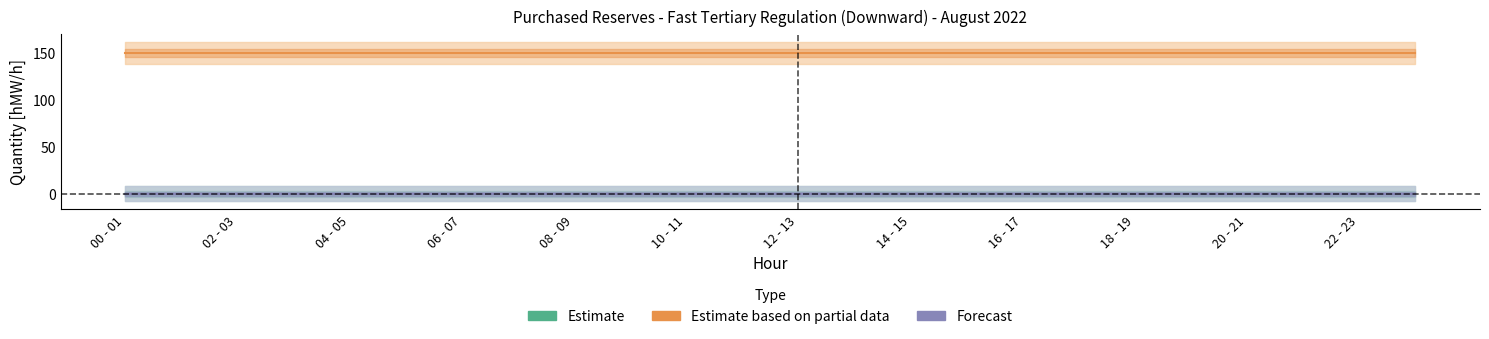

Which label corresponds to the smallest value in the chart?

00 - 01